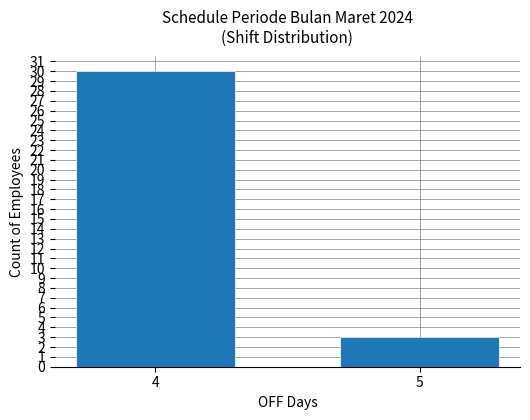

Rank the categories by value from highest to lowest.

4, 5